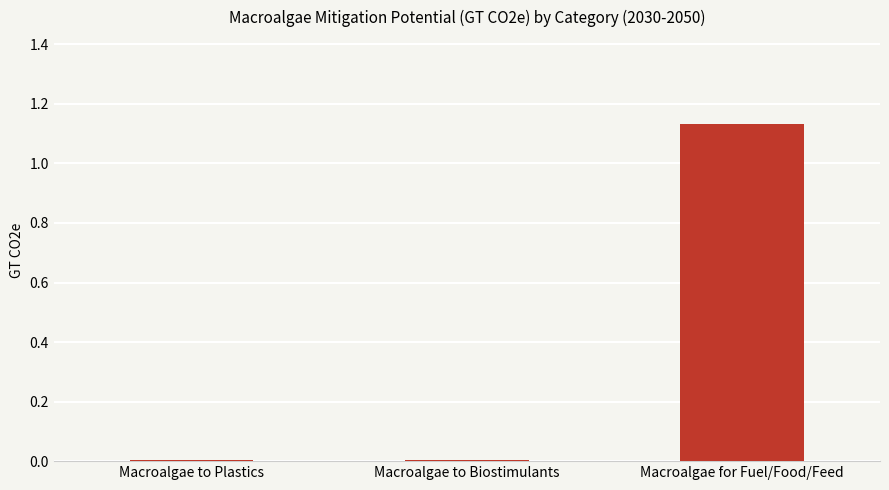

At which category does the chart reach its peak across all series?

Macroalgae for Fuel/Food/Feed